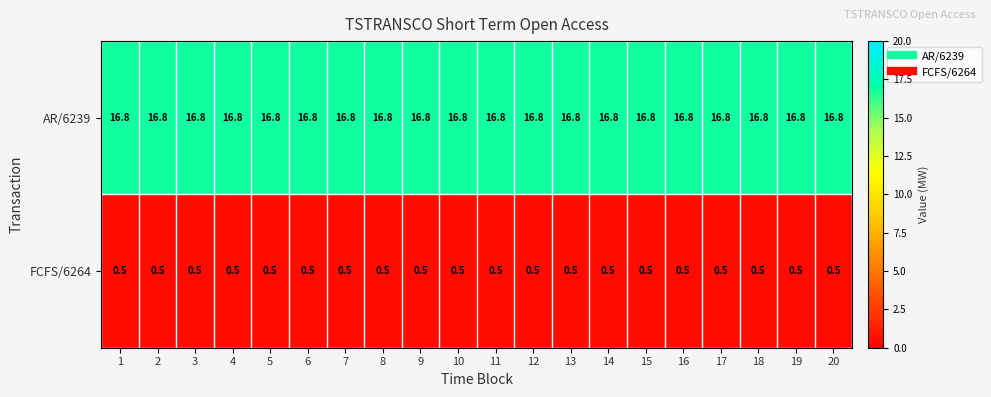

What is the sum of all AR/6239 values?

336.0